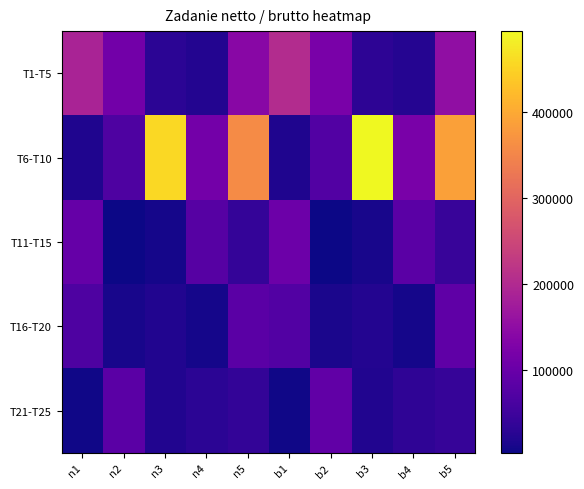

Which category has the highest value across all series?

b3